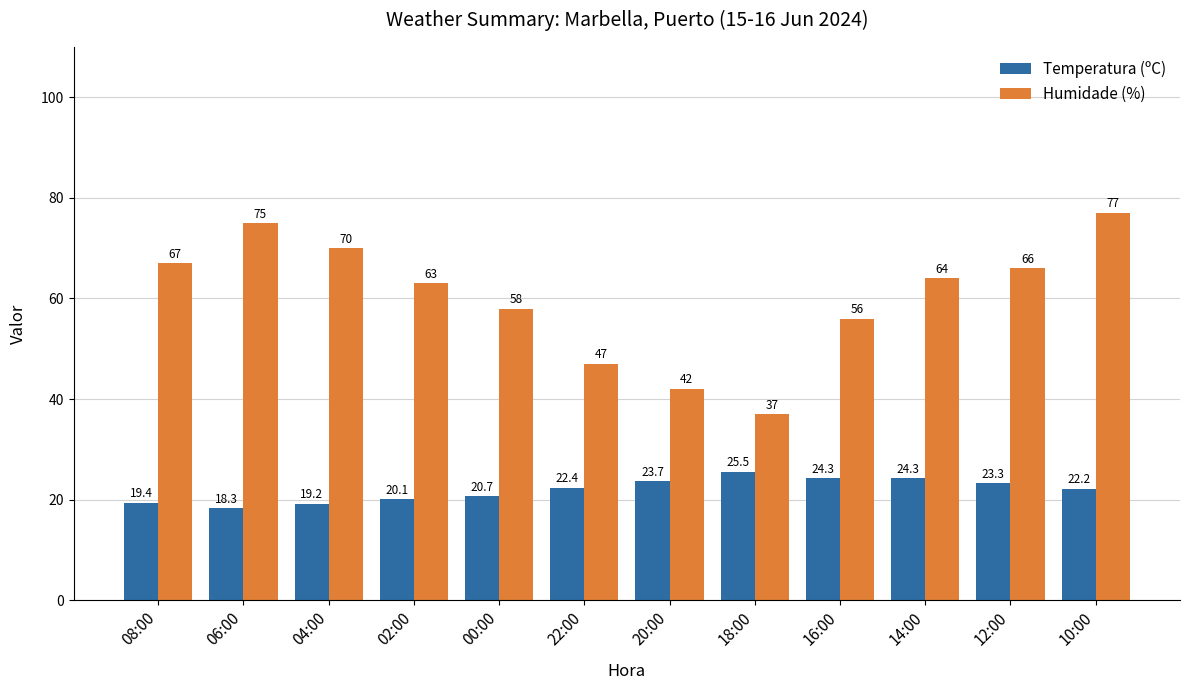

What is the approximate value of Temperatura (ºC) at 18:00?

25.5